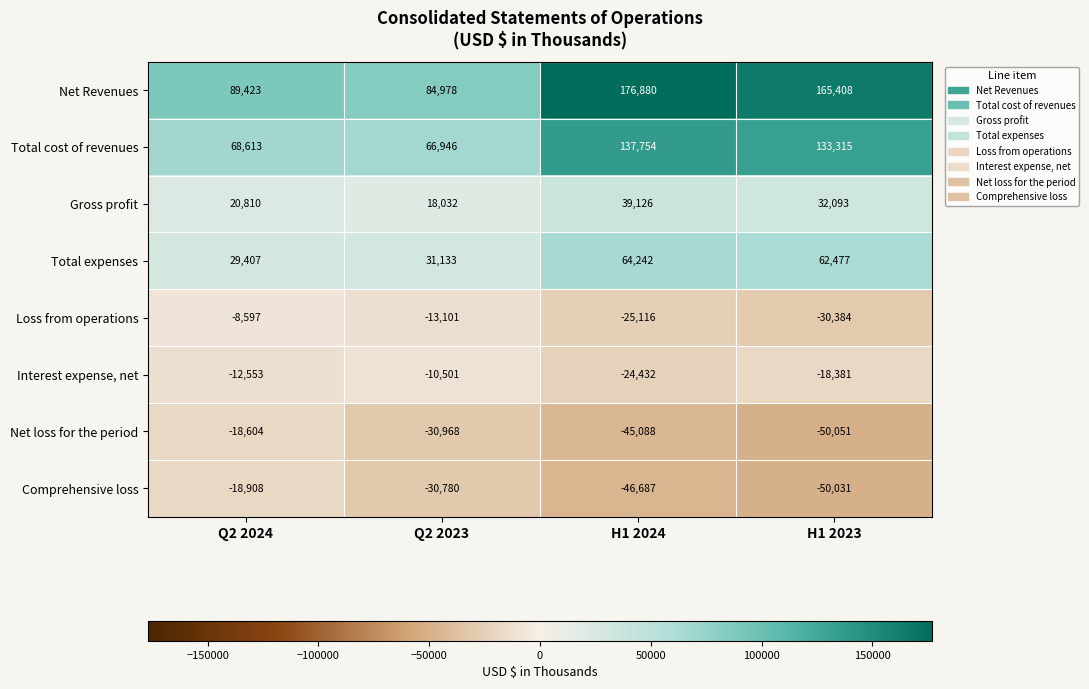

What is the difference between the Interest expense, net values at Q2 2023 and H1 2024?

13931